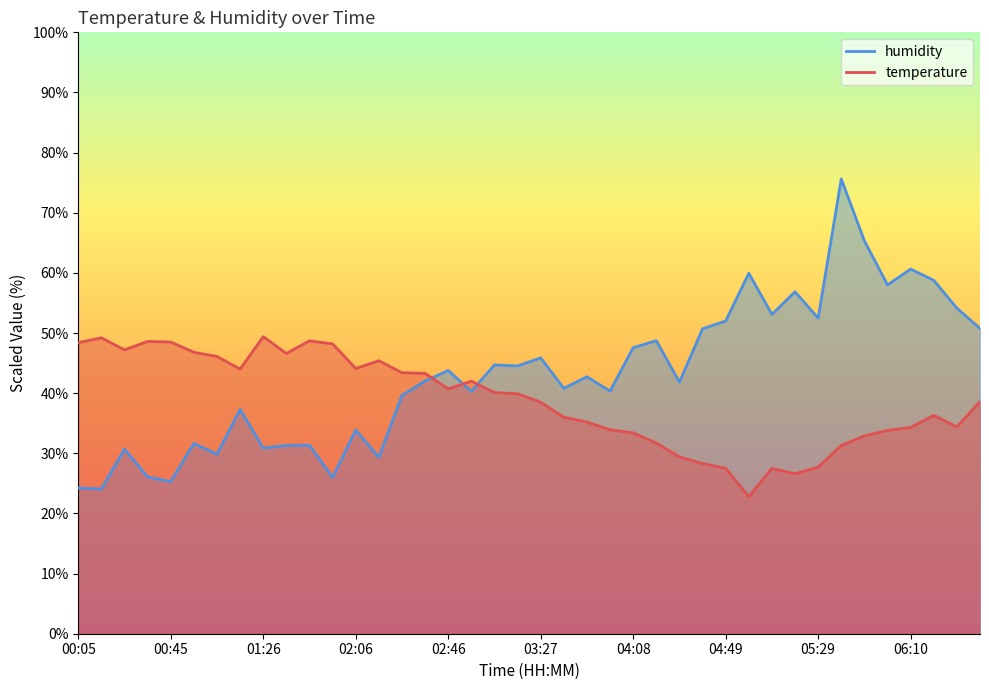

Which series has the largest range (max minus min)?

humidity